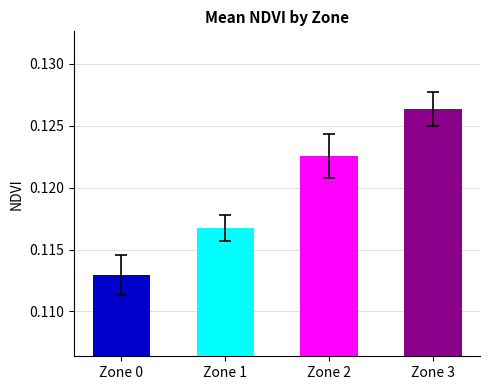

Between Zone 2 and Zone 0, which is larger?

Zone 2